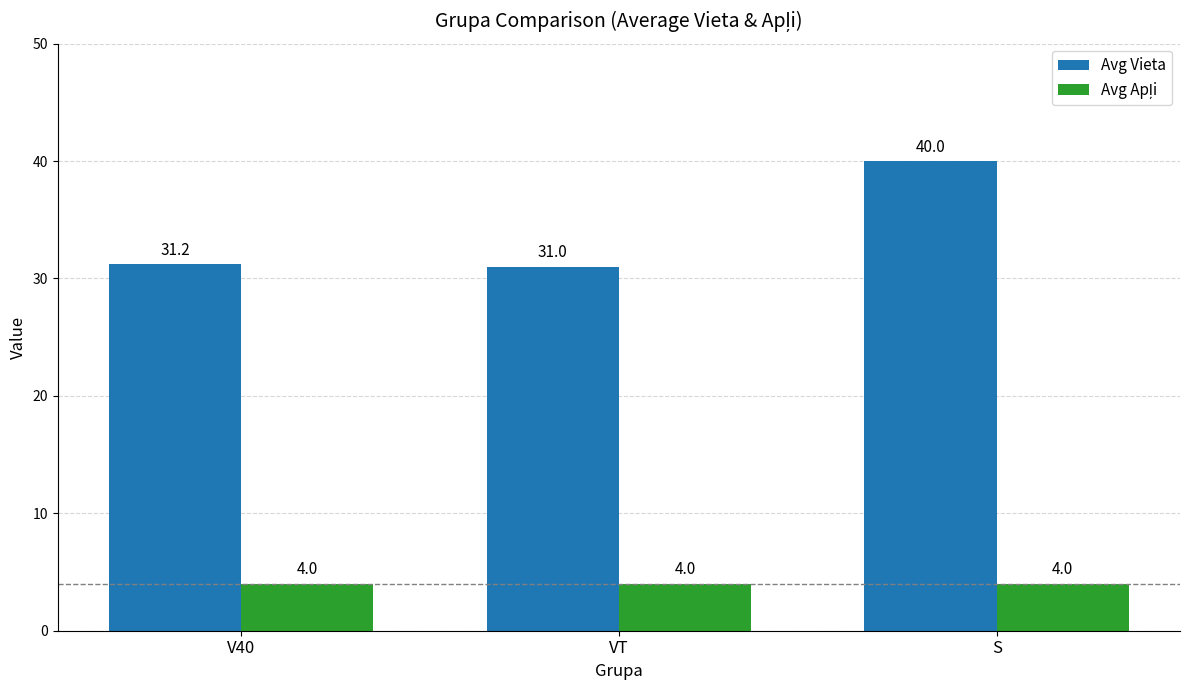

Count the number of categories in the chart.

3